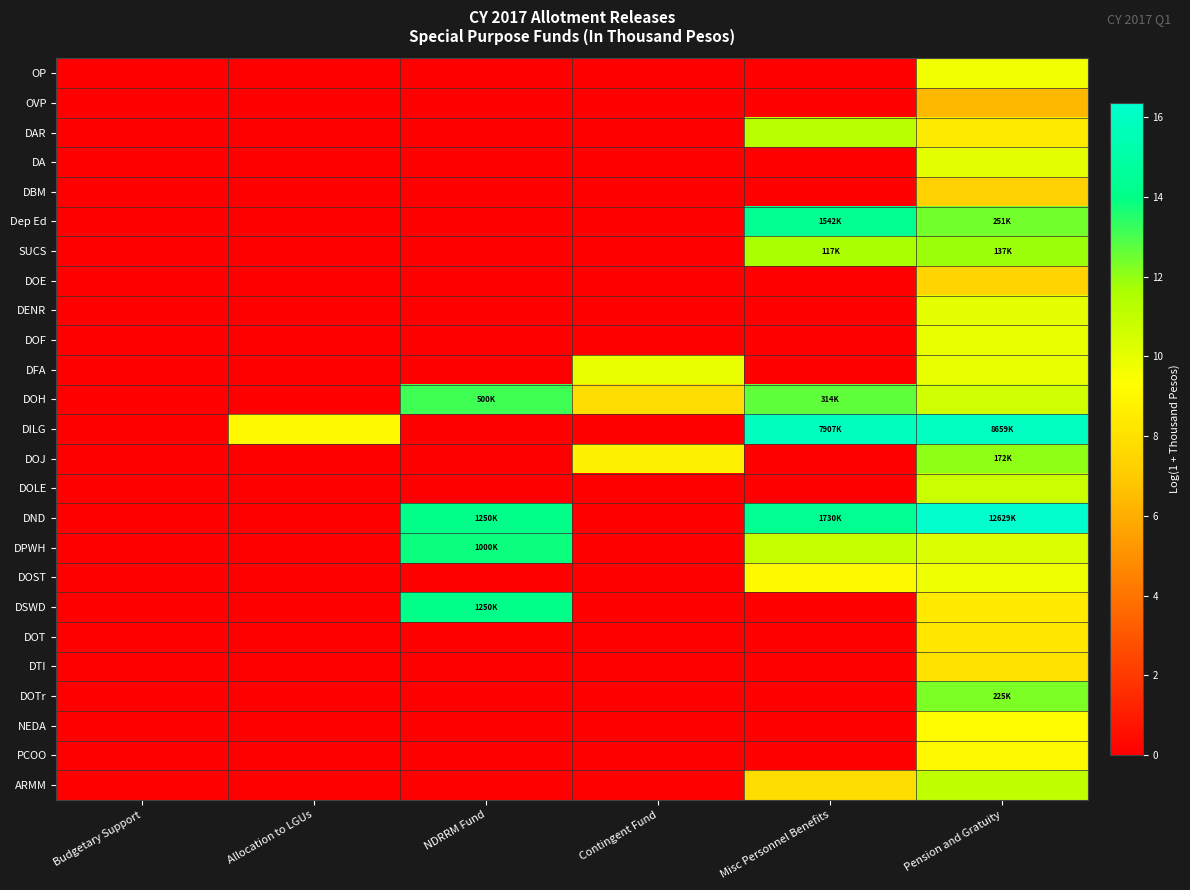

Reading left to right, what are all the values shown in this chart?

OP: Budgetary Support=0.0	Allocation to LGUs=0.0	NDRRM Fund=0.0	Contingent Fund=0.0	Misc Personnel Benefits=0.0	Pension and Gratuity=9.6
OVP: Budgetary Support=0.0	Allocation to LGUs=0.0	NDRRM Fund=0.0	Contingent Fund=0.0	Misc Personnel Benefits=0.0	Pension and Gratuity=6.3
DAR: Budgetary Support=0.0	Allocation to LGUs=0.0	NDRRM Fund=0.0	Contingent Fund=0.0	Misc Personnel Benefits=11.2	Pension and Gratuity=8.5
DA: Budgetary Support=0.0	Allocation to LGUs=0.0	NDRRM Fund=0.0	Contingent Fund=0.0	Misc Personnel Benefits=0.0	Pension and Gratuity=10.0
DBM: Budgetary Support=0.0	Allocation to LGUs=0.0	NDRRM Fund=0.0	Contingent Fund=0.0	Misc Personnel Benefits=0.0	Pension and Gratuity=7.3
Dep Ed: Budgetary Support=0.0	Allocation to LGUs=0.0	NDRRM Fund=0.0	Contingent Fund=0.0	Misc Personnel Benefits=14.2	Pension and Gratuity=12.4
SUCS: Budgetary Support=0.0	Allocation to LGUs=0.0	NDRRM Fund=0.0	Contingent Fund=0.0	Misc Personnel Benefits=11.7	Pension and Gratuity=11.8
DOE: Budgetary Support=0.0	Allocation to LGUs=0.0	NDRRM Fund=0.0	Contingent Fund=0.0	Misc Personnel Benefits=0.0	Pension and Gratuity=7.4
DENR: Budgetary Support=0.0	Allocation to LGUs=0.0	NDRRM Fund=0.0	Contingent Fund=0.0	Misc Personnel Benefits=0.0	Pension and Gratuity=10.0
DOF: Budgetary Support=0.0	Allocation to LGUs=0.0	NDRRM Fund=0.0	Contingent Fund=0.0	Misc Personnel Benefits=0.0	Pension and Gratuity=9.9
DFA: Budgetary Support=0.0	Allocation to LGUs=0.0	NDRRM Fund=0.0	Contingent Fund=9.9	Misc Personnel Benefits=0.0	Pension and Gratuity=9.9
DOH: Budgetary Support=0.0	Allocation to LGUs=0.0	NDRRM Fund=13.1	Contingent Fund=7.8	Misc Personnel Benefits=12.7	Pension and Gratuity=10.6
DILG: Budgetary Support=0.0	Allocation to LGUs=9.0	NDRRM Fund=0.0	Contingent Fund=0.0	Misc Personnel Benefits=15.9	Pension and Gratuity=16.0
DOJ: Budgetary Support=0.0	Allocation to LGUs=0.0	NDRRM Fund=0.0	Contingent Fund=8.8	Misc Personnel Benefits=0.0	Pension and Gratuity=12.1
DOLE: Budgetary Support=0.0	Allocation to LGUs=0.0	NDRRM Fund=0.0	Contingent Fund=0.0	Misc Personnel Benefits=0.0	Pension and Gratuity=10.8
DND: Budgetary Support=0.0	Allocation to LGUs=0.0	NDRRM Fund=14.0	Contingent Fund=0.0	Misc Personnel Benefits=14.4	Pension and Gratuity=16.4
DPWH: Budgetary Support=0.0	Allocation to LGUs=0.0	NDRRM Fund=13.8	Contingent Fund=0.0	Misc Personnel Benefits=10.9	Pension and Gratuity=10.3
DOST: Budgetary Support=0.0	Allocation to LGUs=0.0	NDRRM Fund=0.0	Contingent Fund=0.0	Misc Personnel Benefits=9.1	Pension and Gratuity=9.8
DSWD: Budgetary Support=0.0	Allocation to LGUs=0.0	NDRRM Fund=14.0	Contingent Fund=0.0	Misc Personnel Benefits=0.0	Pension and Gratuity=8.4
DOT: Budgetary Support=0.0	Allocation to LGUs=0.0	NDRRM Fund=0.0	Contingent Fund=0.0	Misc Personnel Benefits=0.0	Pension and Gratuity=8.2
DTI: Budgetary Support=0.0	Allocation to LGUs=0.0	NDRRM Fund=0.0	Contingent Fund=0.0	Misc Personnel Benefits=0.0	Pension and Gratuity=8.0
DOTr: Budgetary Support=0.0	Allocation to LGUs=0.0	NDRRM Fund=0.0	Contingent Fund=0.0	Misc Personnel Benefits=0.0	Pension and Gratuity=12.3
NEDA: Budgetary Support=0.0	Allocation to LGUs=0.0	NDRRM Fund=0.0	Contingent Fund=0.0	Misc Personnel Benefits=0.0	Pension and Gratuity=9.2
PCOO: Budgetary Support=0.0	Allocation to LGUs=0.0	NDRRM Fund=0.0	Contingent Fund=0.0	Misc Personnel Benefits=0.0	Pension and Gratuity=9.0
ARMM: Budgetary Support=0.0	Allocation to LGUs=0.0	NDRRM Fund=0.0	Contingent Fund=0.0	Misc Personnel Benefits=7.8	Pension and Gratuity=11.1